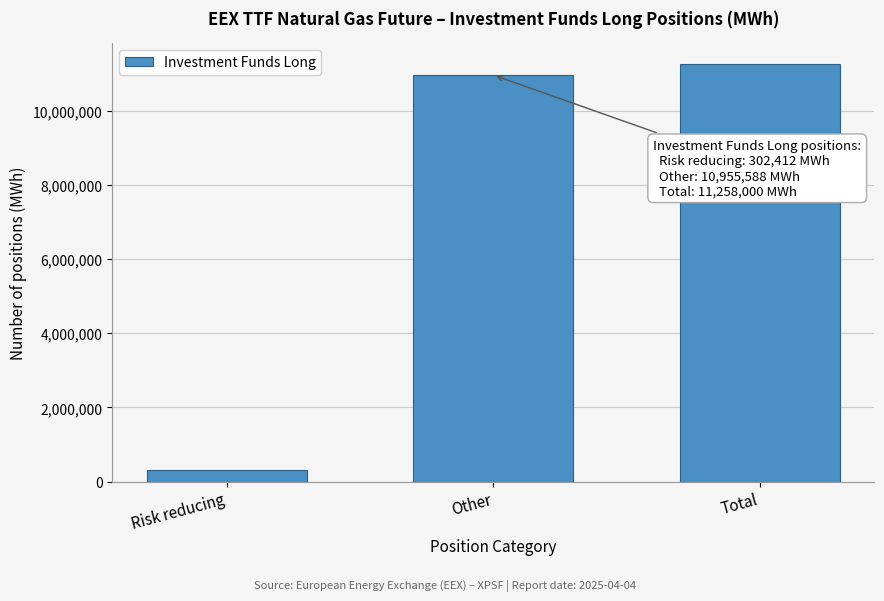

Reading left to right, list all the values displayed in this chart.

Risk reducing=302412	Other=10955588	Total=11258000